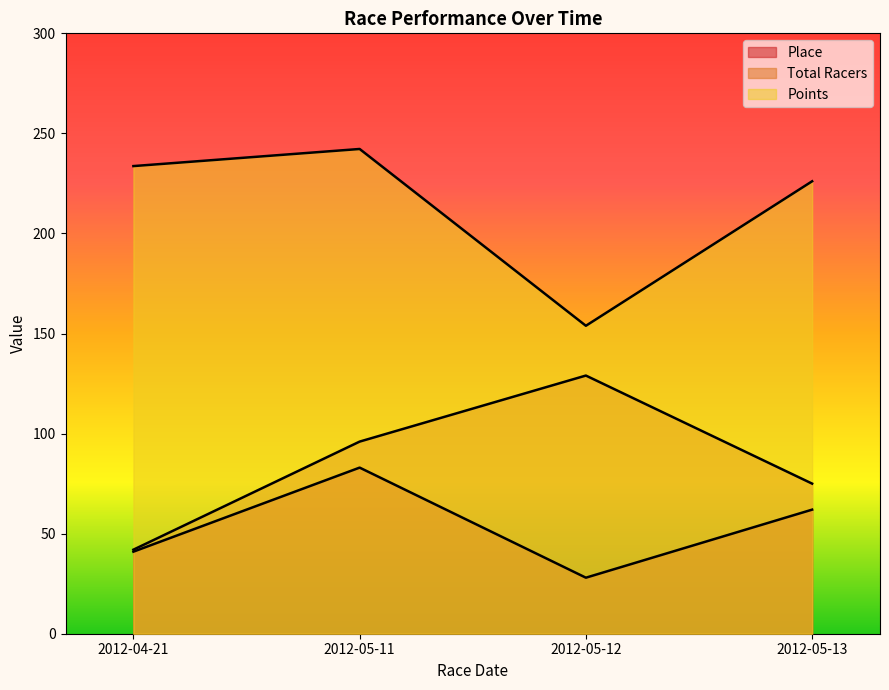

What is the value of the Place point at the 2nd from the left?

83.0